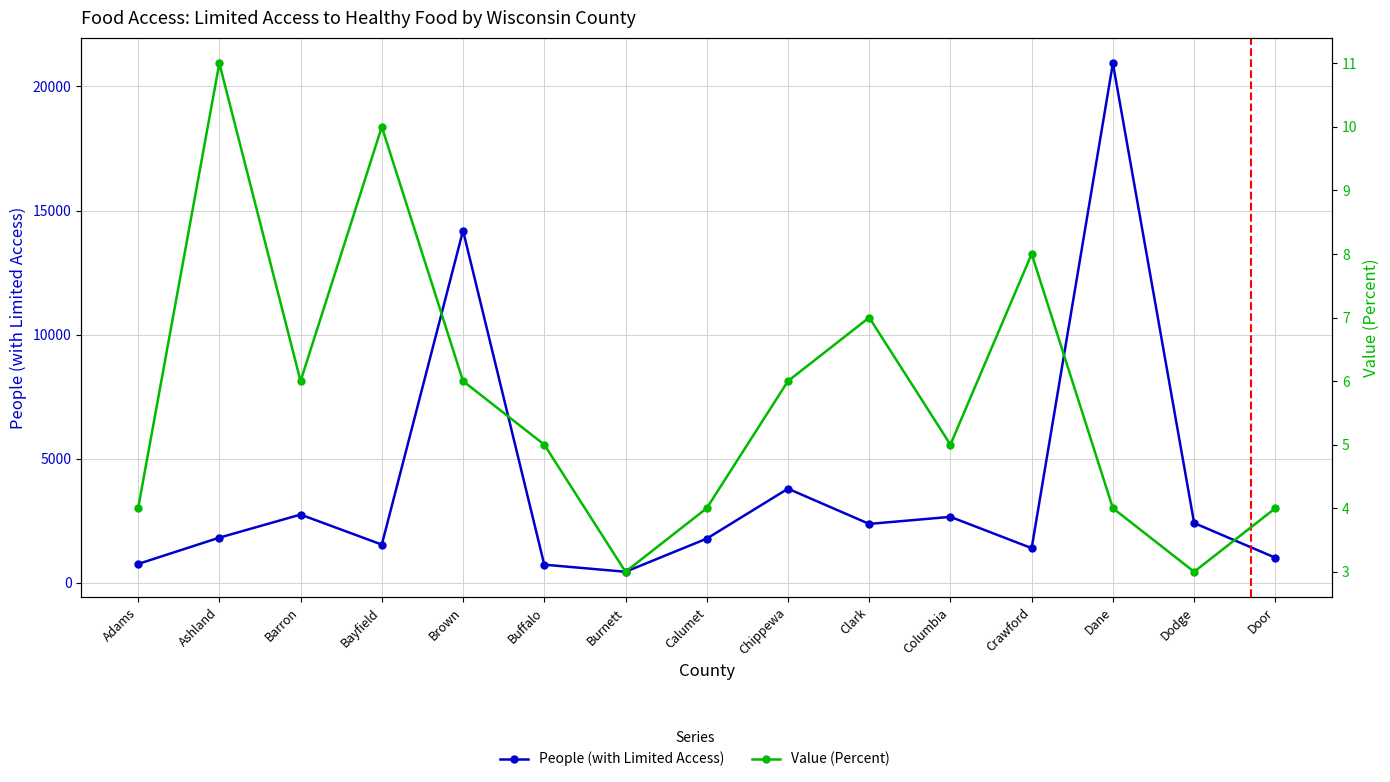

True or false: Value (Percent) has more than 2 interior local peaks.

True